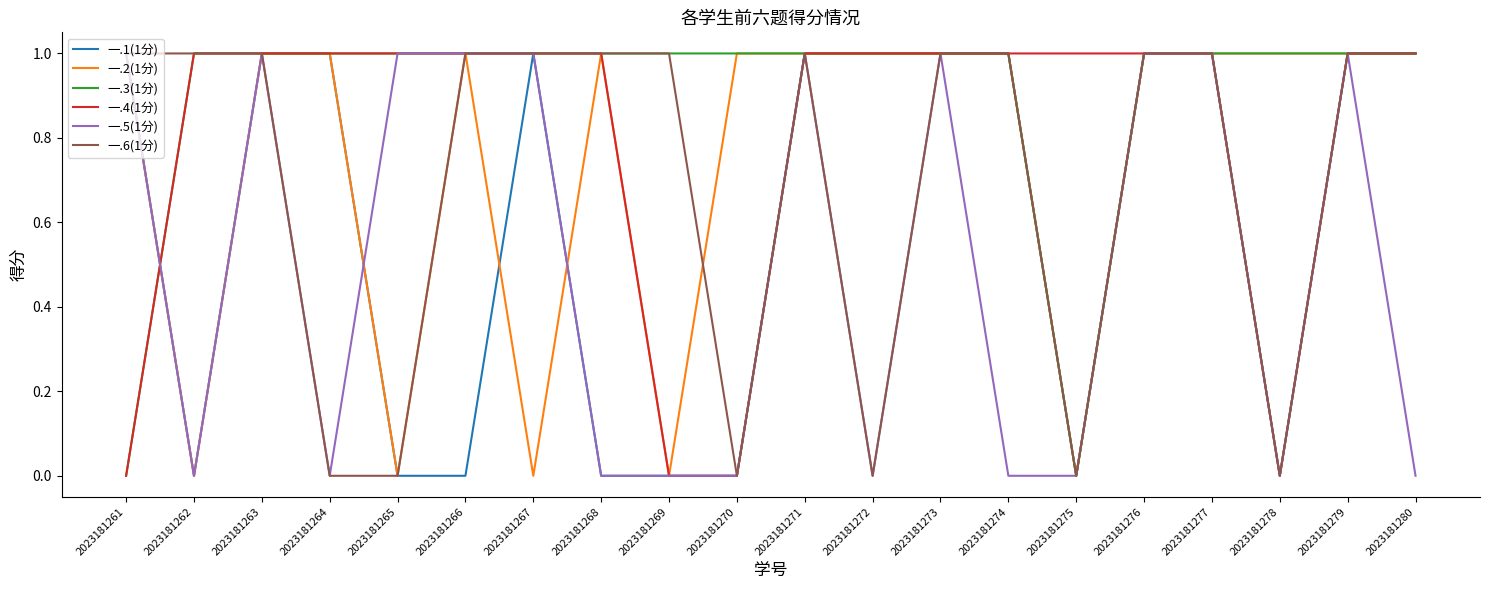

Reading left to right, transcribe all the data shown in this chart.

一.1(1分): 1	0	1	1	0	0	1	0	0	0	1	1	1	1	0	1	1	0	1	1
一.2(1分): 1	0	1	1	0	1	0	1	0	1	1	1	1	1	0	1	1	1	1	1
一.3(1分): 0	1	1	1	1	1	1	1	1	1	1	1	1	1	0	1	1	1	1	1
一.4(1分): 0	1	1	1	1	1	1	1	0	0	1	1	1	1	1	1	1	0	1	1
一.5(1分): 1	0	1	0	1	1	1	0	0	0	1	0	1	0	0	1	1	0	1	0
一.6(1分): 1	1	1	0	0	1	1	1	1	0	1	0	1	1	0	1	1	0	1	1